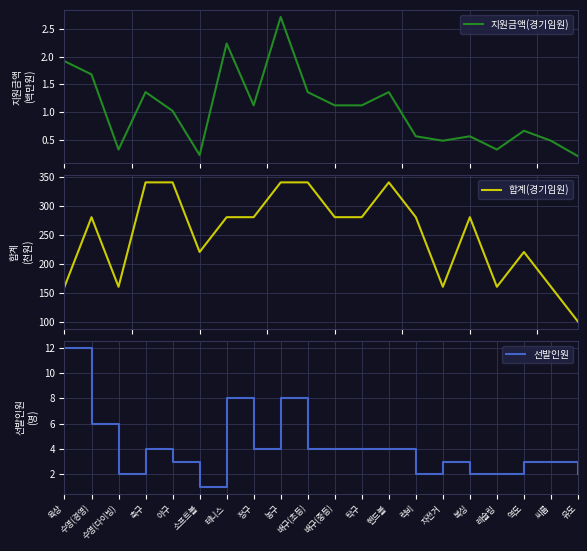

What is the approximate value of 합계(경기임원) at 복싱?

280.0